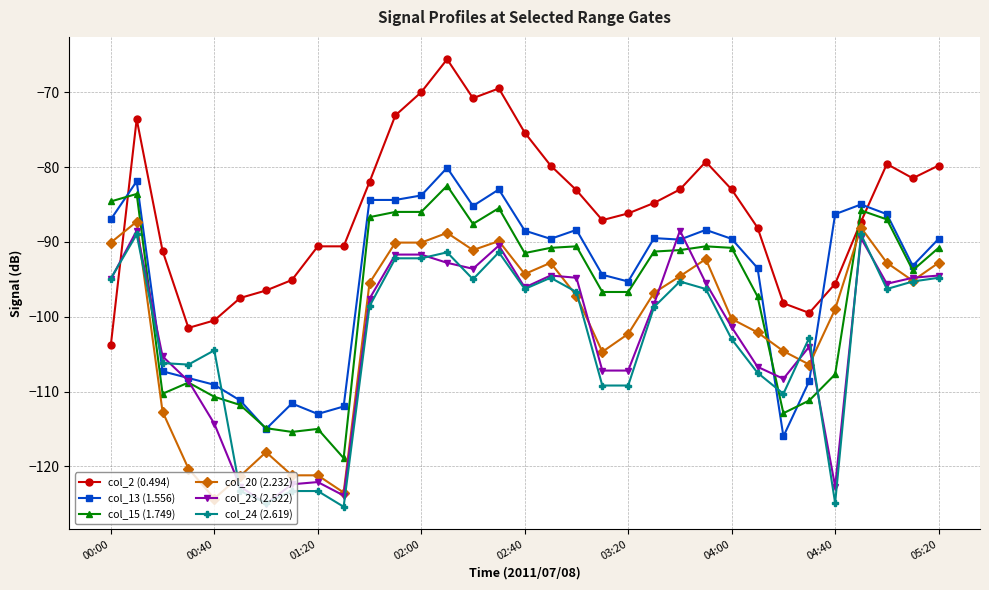

What is the maximum value for col_23 (2.522)?

-88.5